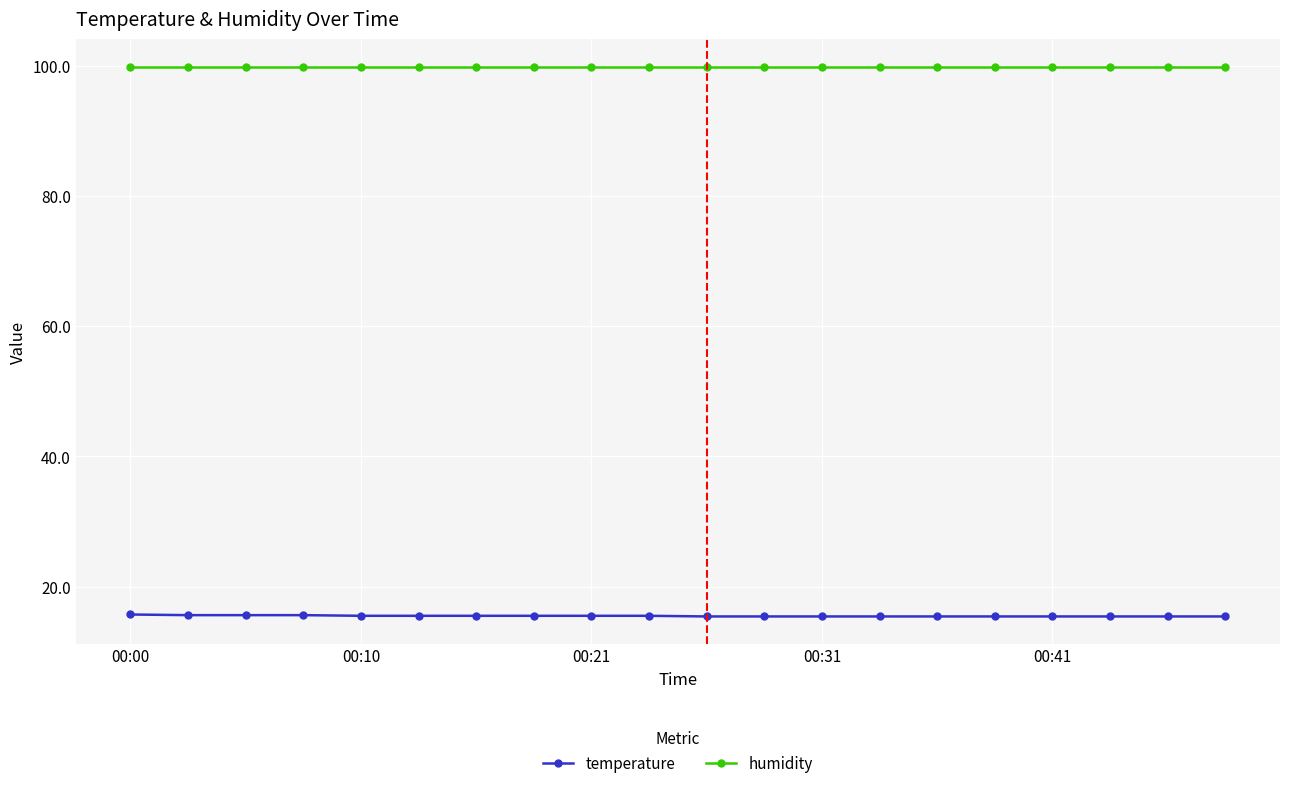

At how many categories does at least one series exceed 62?

20